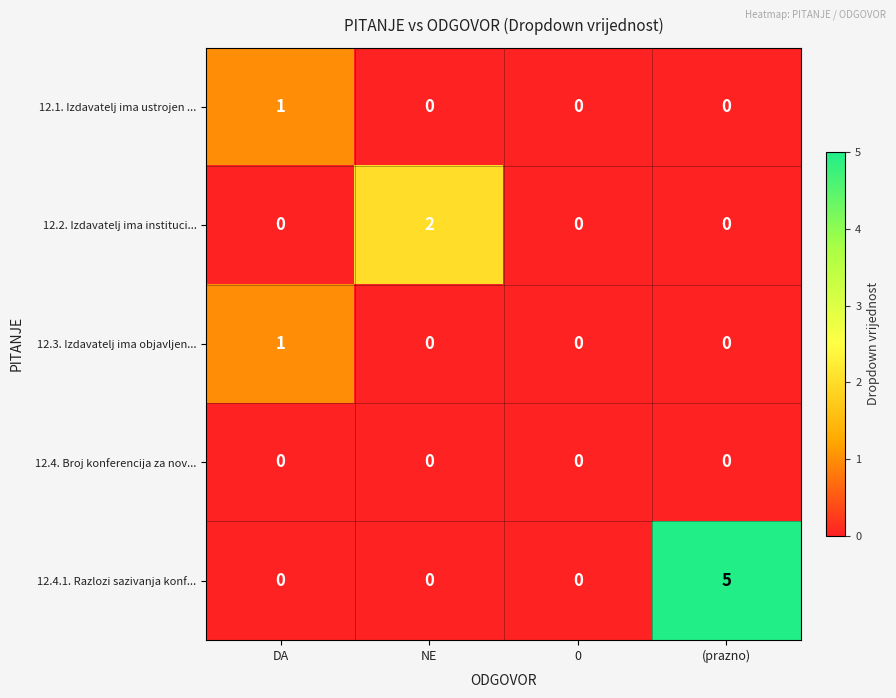

Which series has the largest total across all categories?

12.4.1. Razlozi sazivanja konf...